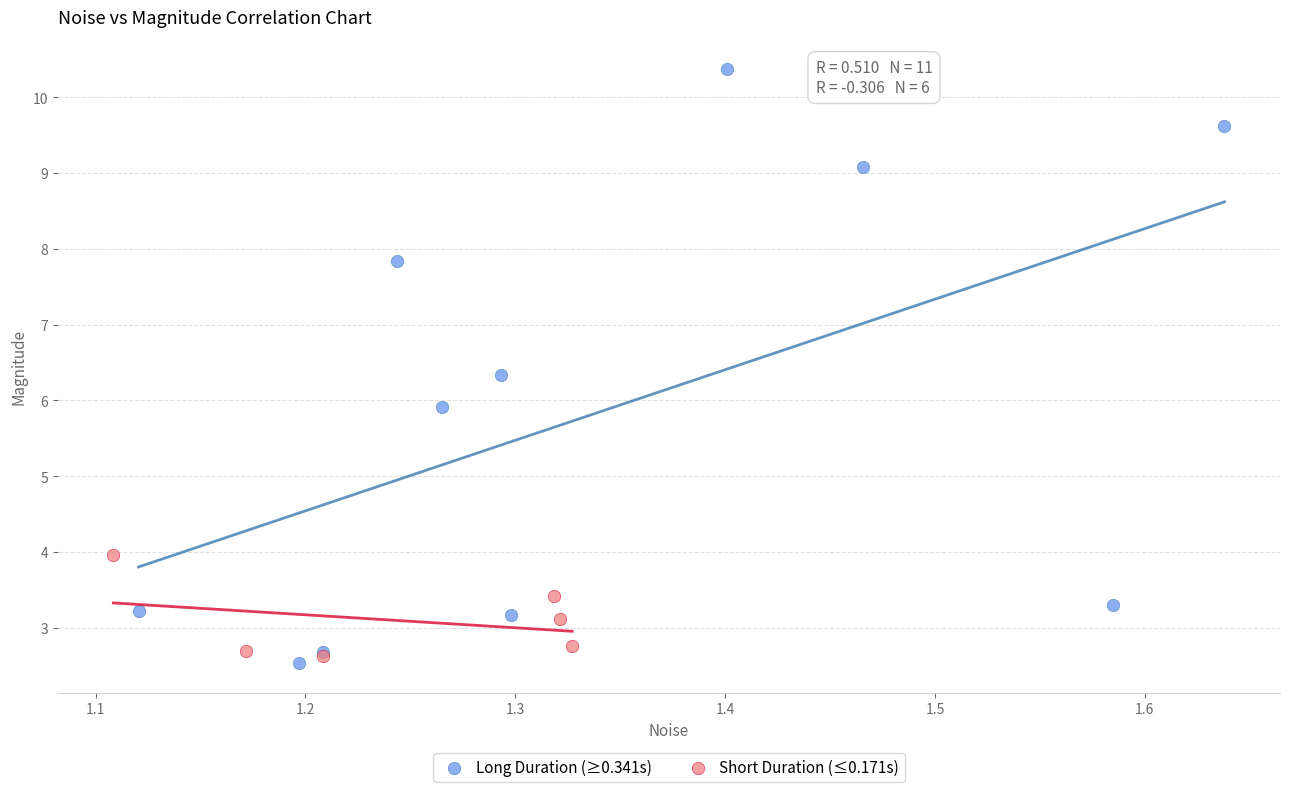

Which series reaches the maximum Y coordinate?

Long Duration (≥0.341s)